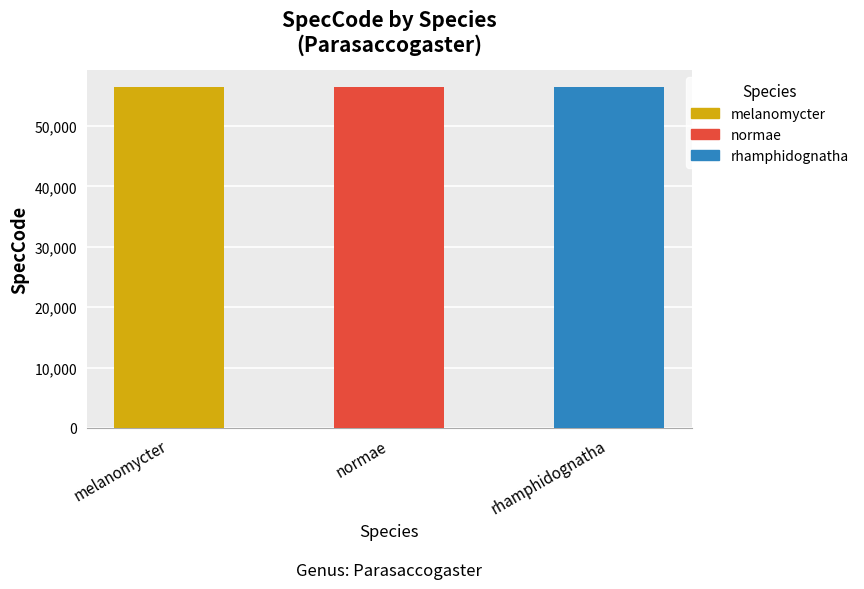

Count the values in the range 56395 to 56398.

3